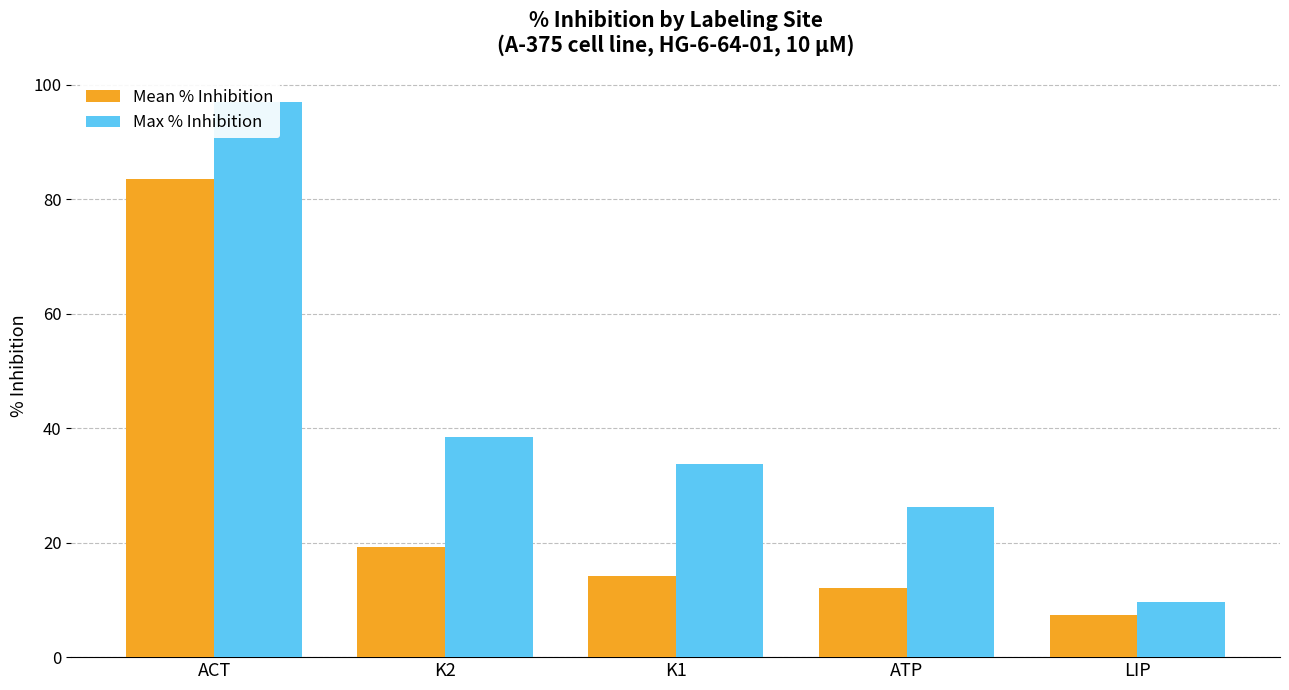

What is the value of the Max % Inhibition bar at the 1st from the left?

97.0